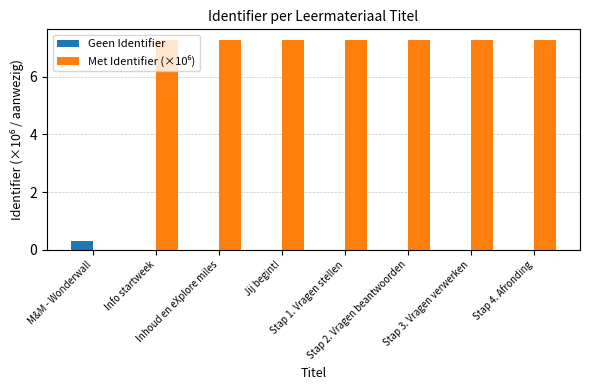

What is the maximum value for Geen Identifier?

0.3